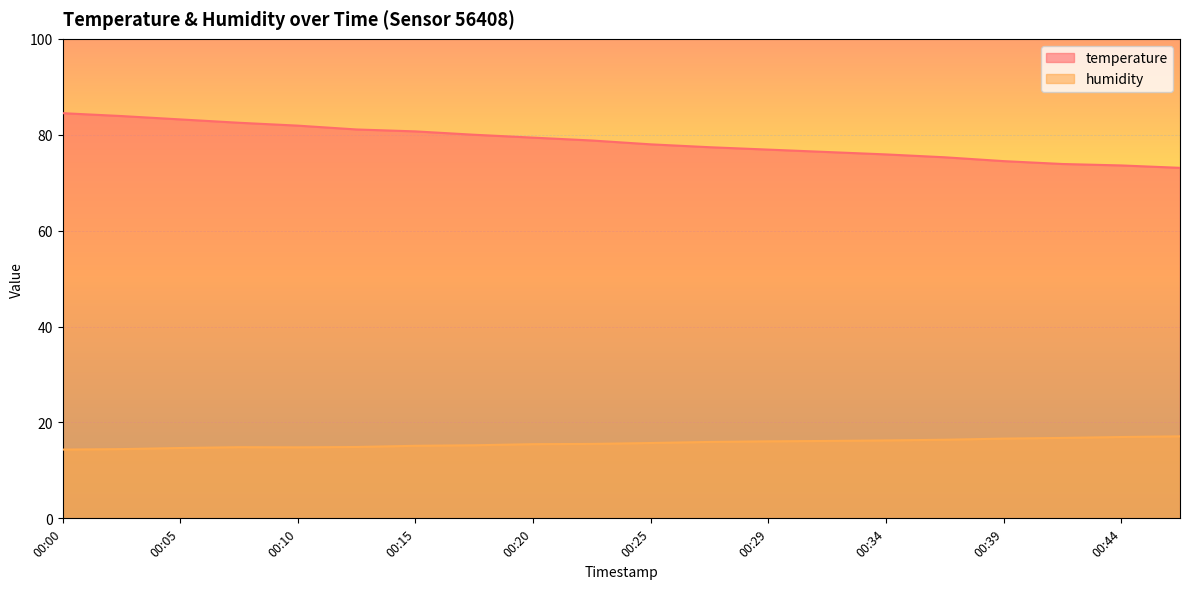

At which category does humidity reach its first local peak?

00:08